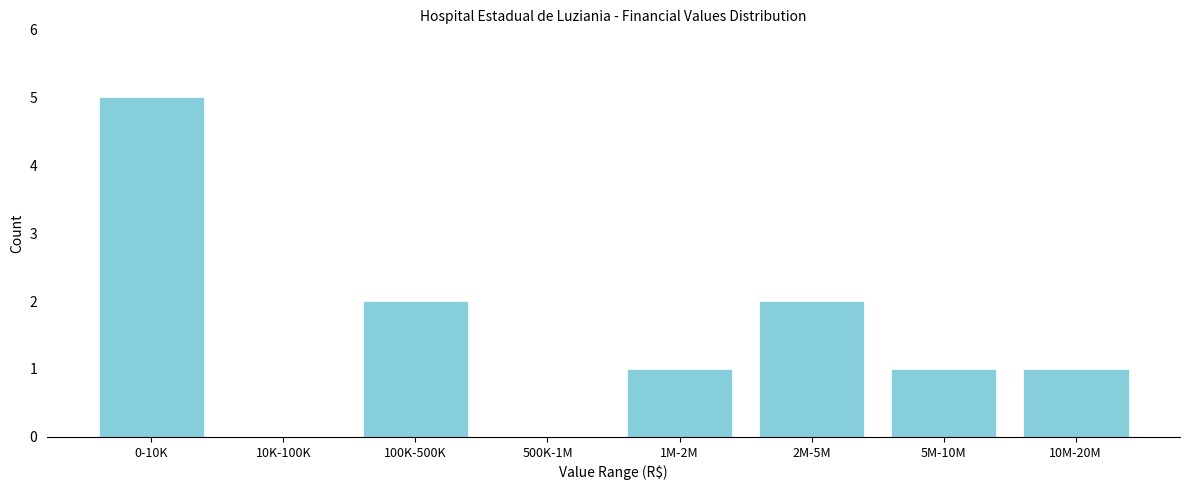

Reading left to right, what are all the values shown in this chart?

0-10K=5	10K-100K=0	100K-500K=2	500K-1M=0	1M-2M=1	2M-5M=2	5M-10M=1	10M-20M=1